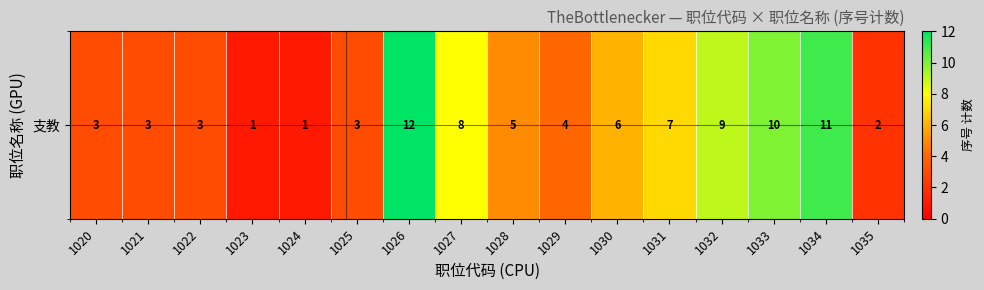

At which label does the data first exceed 5?

1026